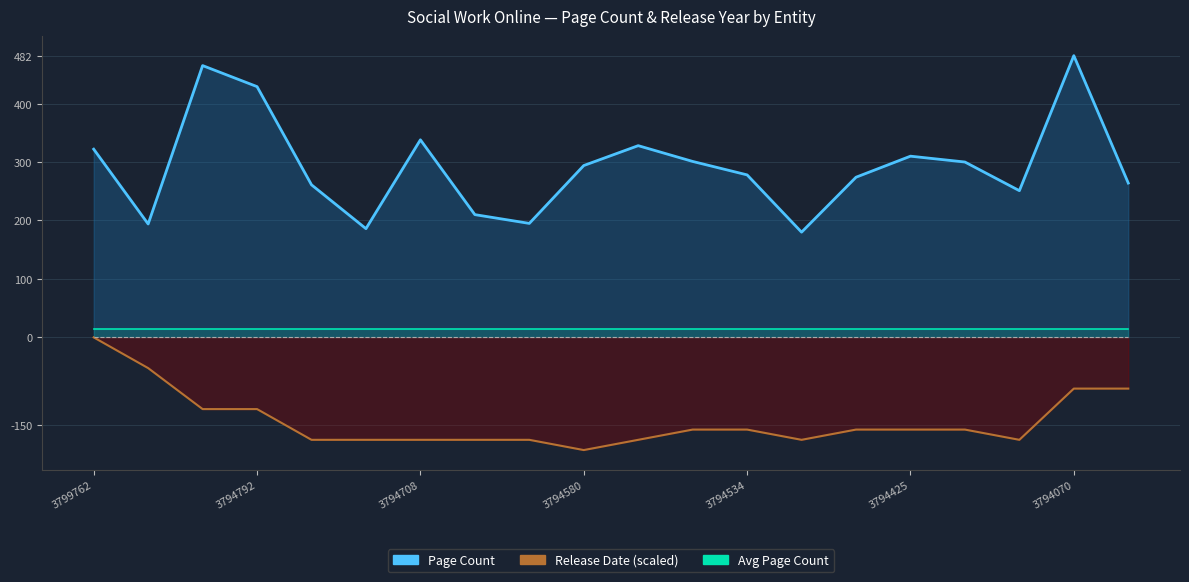

What is the difference between the Page Count values at 3794309 and 3794425?

59.0